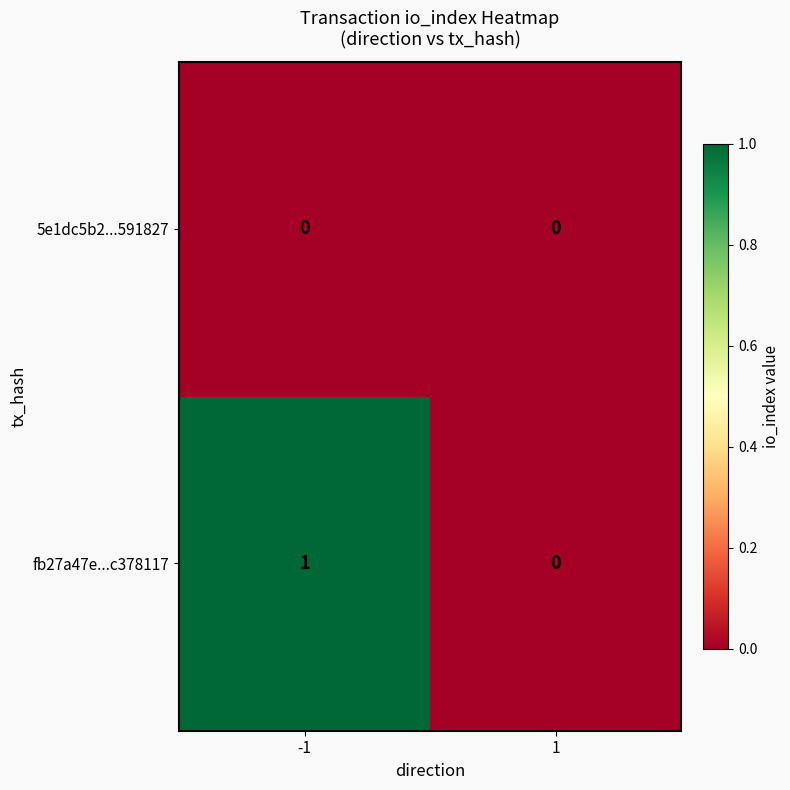

Which series has the largest total across all categories?

fb27a47e...c378117